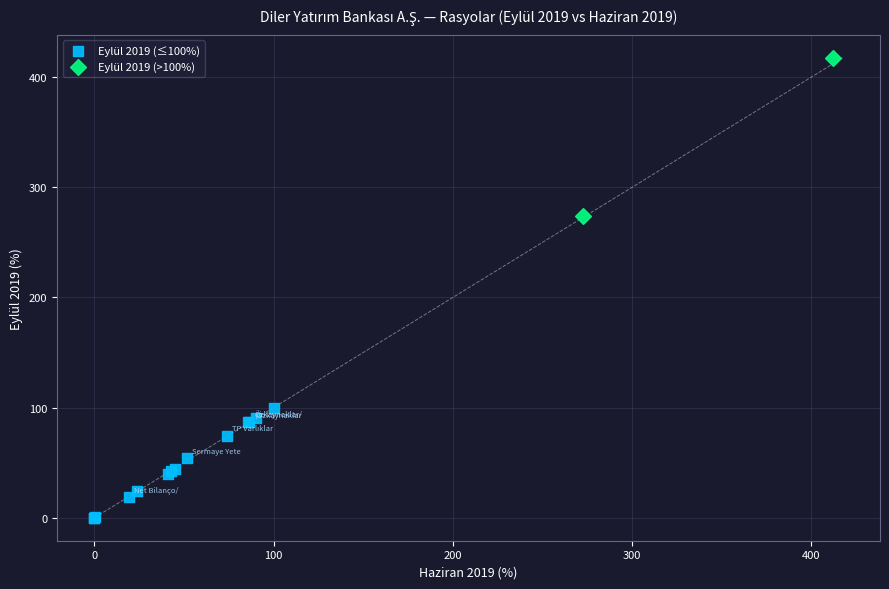

What are all the series names shown in the legend?

Eylül 2019 (≤100%), Eylül 2019 (>100%)